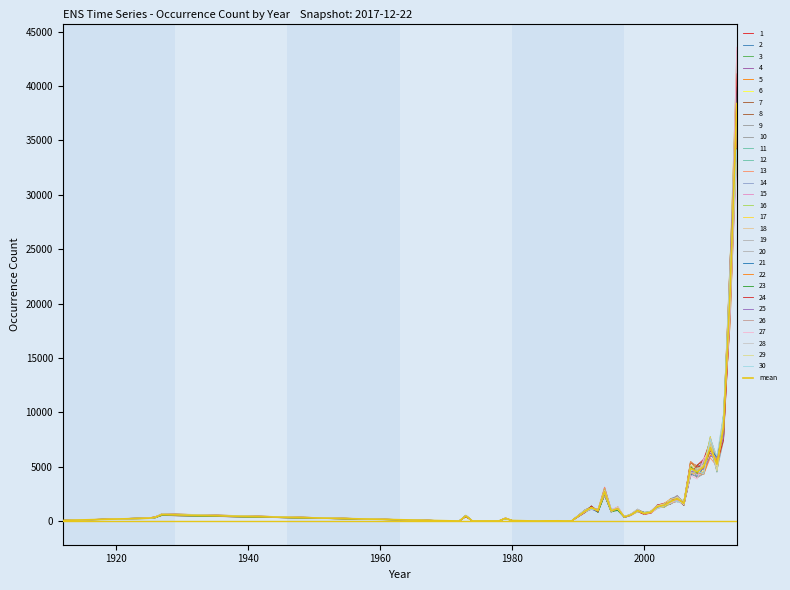

What is the maximum value shown in the chart?

38381